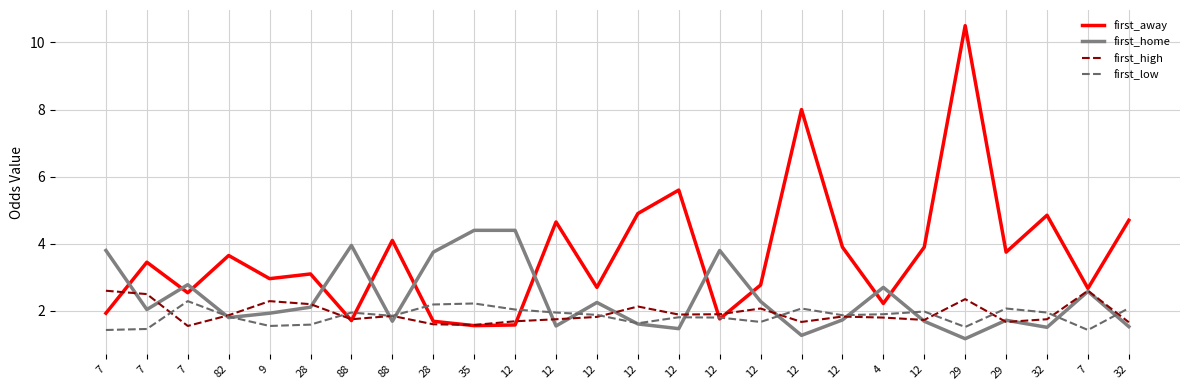

Is this an area chart (filled region under the line)?

No